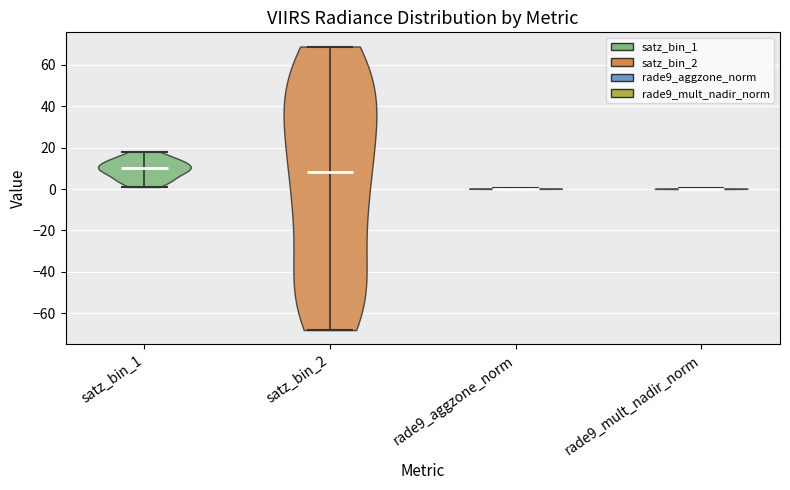

Reading left to right, read every violin against the y-axis: where its median line is, and the lowest and highest points it reaches. The values are not printed on the chart, so give them approximately, as read against the axis.

satz_bin_1: median line 10, lowest point 2, highest point 18
satz_bin_2: median line 8, lowest point -68, highest point 68
rade9_aggzone_norm: median line 0, lowest point 0, highest point 0
rade9_mult_nadir_norm: median line 0, lowest point 0, highest point 0